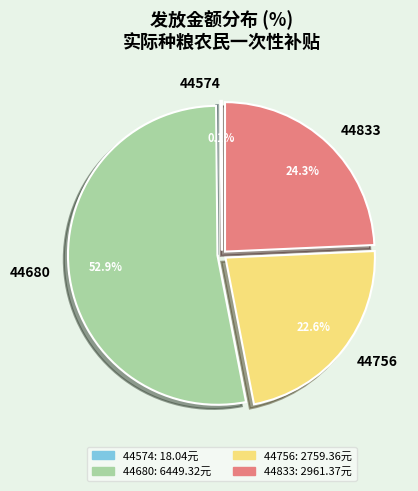

Which has a higher value, 44833 or 44680?

44680